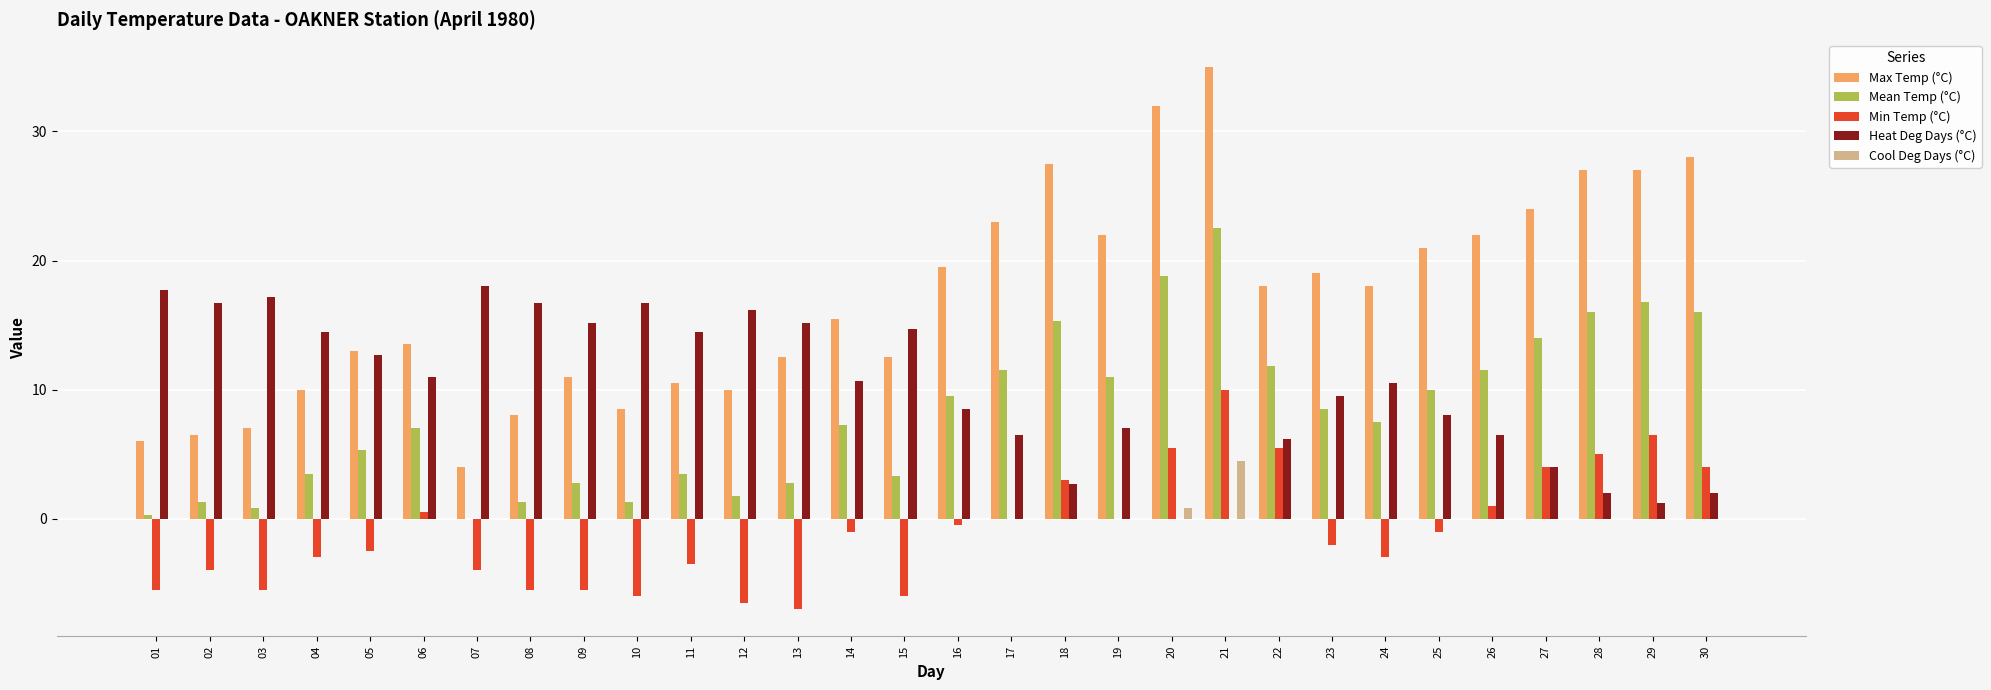

What value does the Heat Deg Days (°C) series have at 11?

14.5